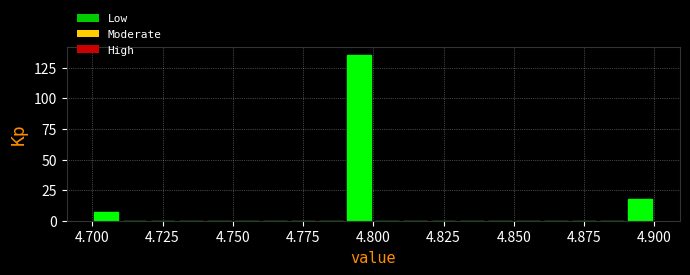

Around what value on the x-axis is the tallest bar? Give the approximate position of its centre, as read against the axis.

4.795